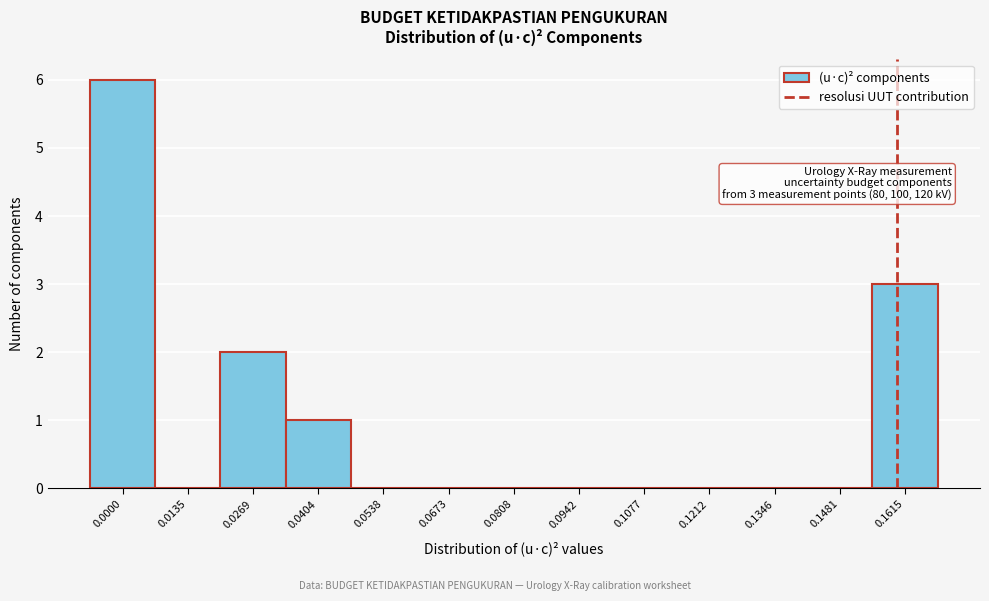

Reading left to right, extract all data points from this chart.

0.0000=6	0.0135=0	0.0269=2	0.0404=1	0.0538=0	0.0673=0	0.0808=0	0.0942=0	0.1077=0	0.1212=0	0.1346=0	0.1481=0	0.1615=3